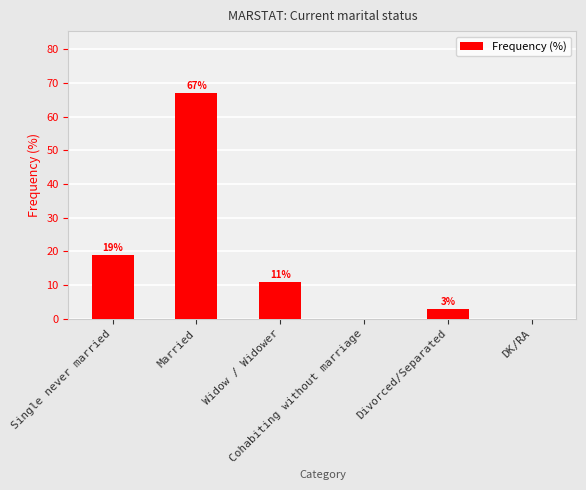

What is the sum of the values at Single never married and Divorced/Separated?

22